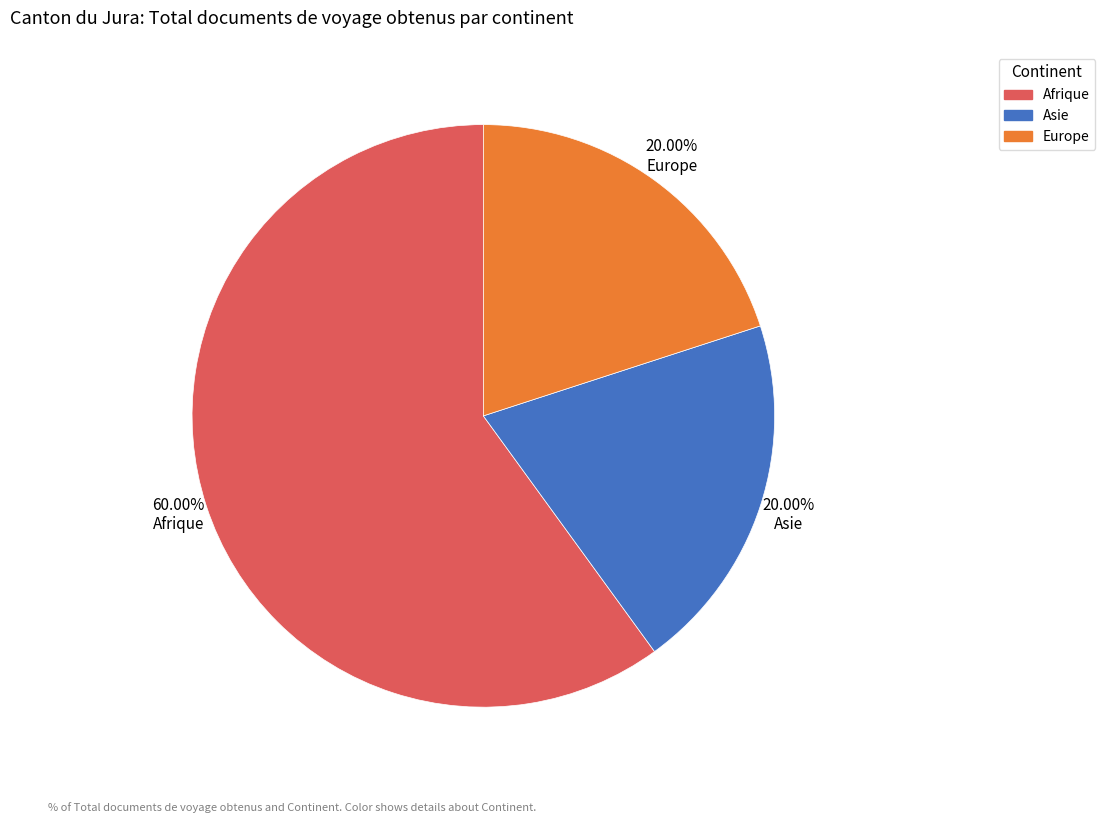

How many segments does this pie chart have?

3